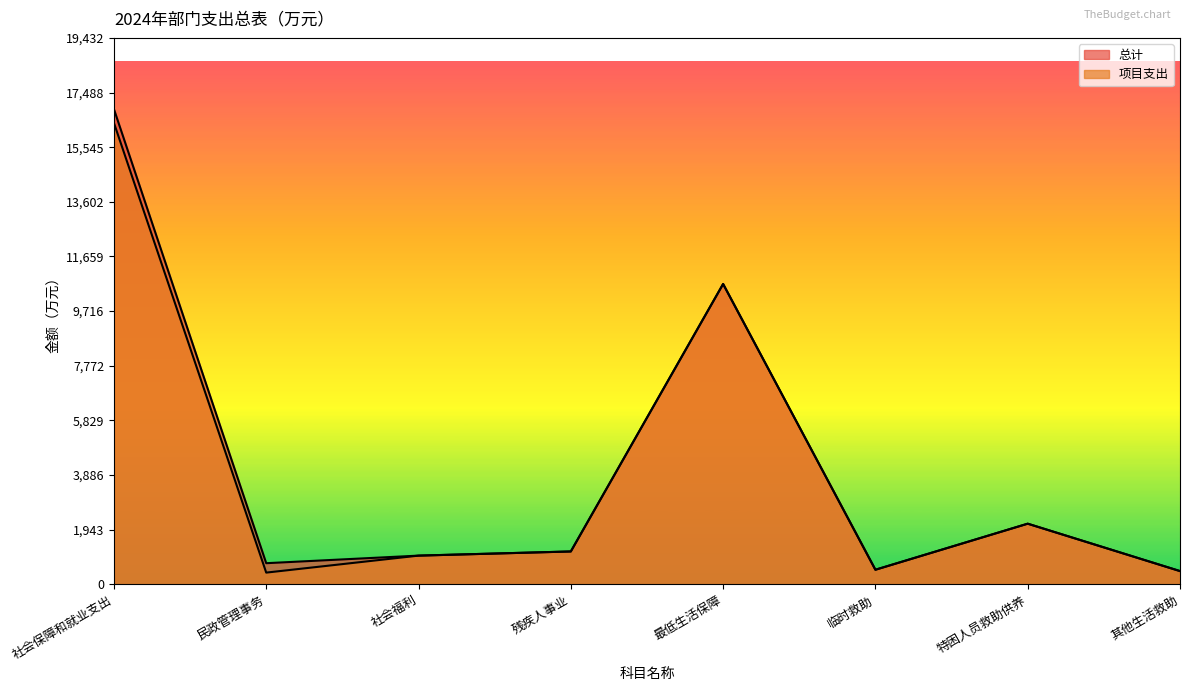

Rank the series at 最低生活保障 from highest to lowest value.

总计, 项目支出